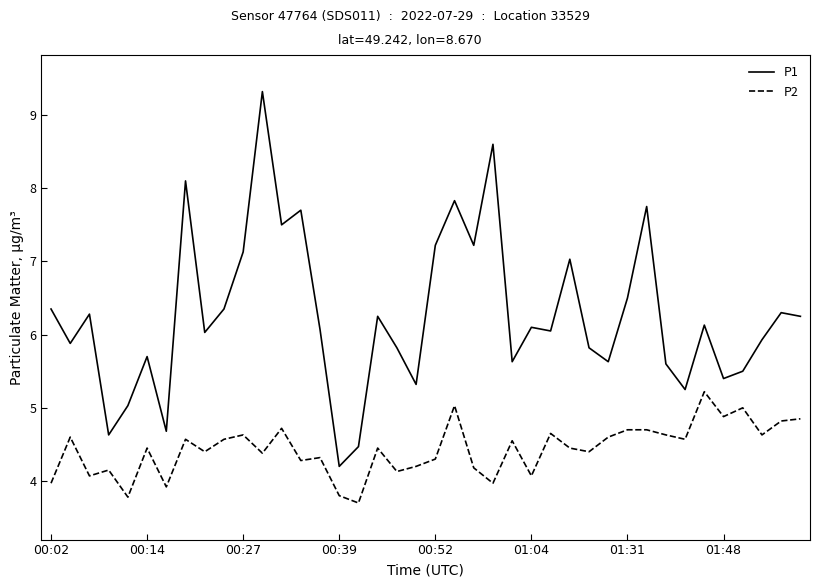

Rank the series by their maximum value, from highest to lowest.

P1, P2